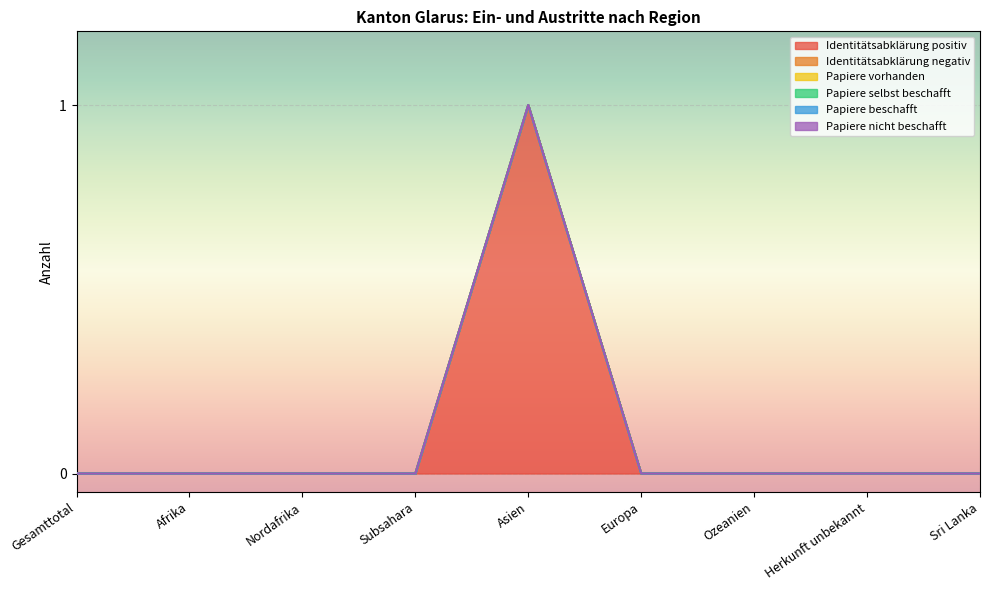

Reading left to right, what are all the values shown in this chart?

Identitätsabklärung positiv: Gesamttotal=0	Afrika=0	Nordafrika=0	Subsahara=0	Asien=1	Europa=0	Ozeanien=0	Herkunft unbekannt=0	Sri Lanka=0
Identitätsabklärung negativ: Gesamttotal=0	Afrika=0	Nordafrika=0	Subsahara=0	Asien=0	Europa=0	Ozeanien=0	Herkunft unbekannt=0	Sri Lanka=0
Papiere vorhanden: Gesamttotal=0	Afrika=0	Nordafrika=0	Subsahara=0	Asien=0	Europa=0	Ozeanien=0	Herkunft unbekannt=0	Sri Lanka=0
Papiere selbst beschafft: Gesamttotal=0	Afrika=0	Nordafrika=0	Subsahara=0	Asien=0	Europa=0	Ozeanien=0	Herkunft unbekannt=0	Sri Lanka=0
Papiere beschafft: Gesamttotal=0	Afrika=0	Nordafrika=0	Subsahara=0	Asien=0	Europa=0	Ozeanien=0	Herkunft unbekannt=0	Sri Lanka=0
Papiere nicht beschafft: Gesamttotal=0	Afrika=0	Nordafrika=0	Subsahara=0	Asien=0	Europa=0	Ozeanien=0	Herkunft unbekannt=0	Sri Lanka=0